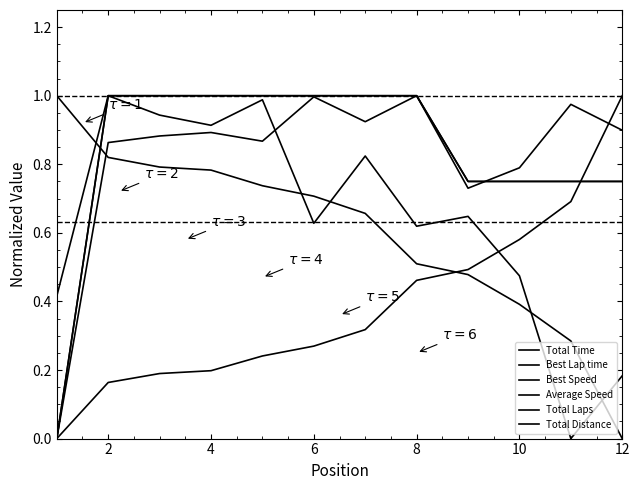

What is the difference between the second highest and second lowest values in the Total Distance series?

0.2